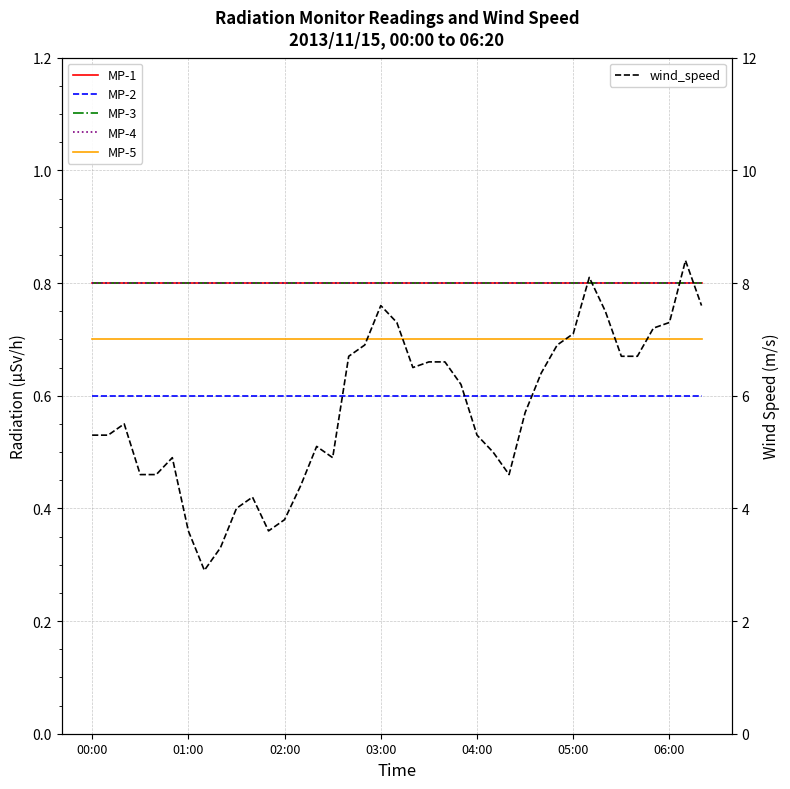

At which category is the sum across all series the highest?

37